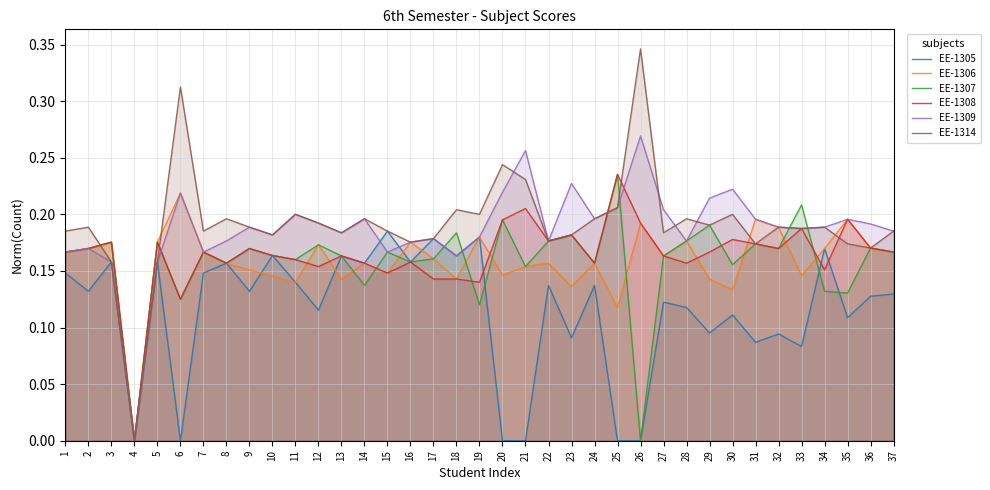

After their last crossing, which series has the higher values: EE-1309 or EE-1308?

EE-1309